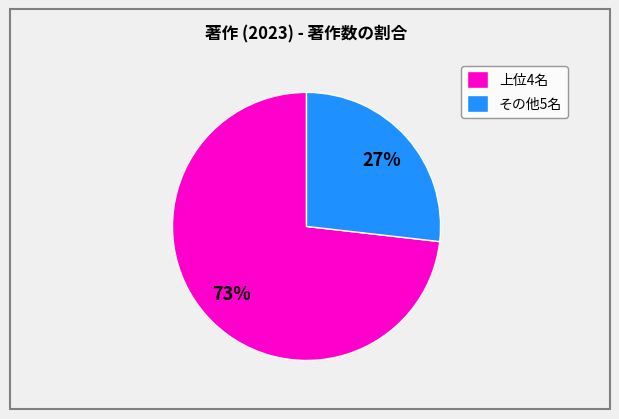

Is it true that その他5名 is 33% of the pie?

False